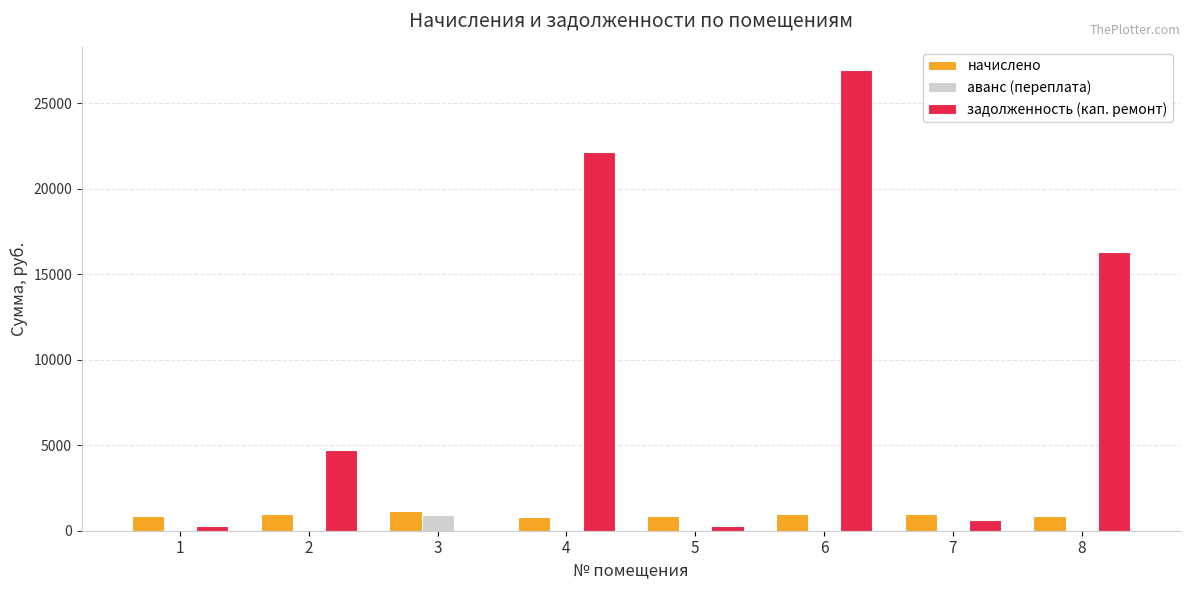

What is the sum of all аванс (переплата) values?

946.0